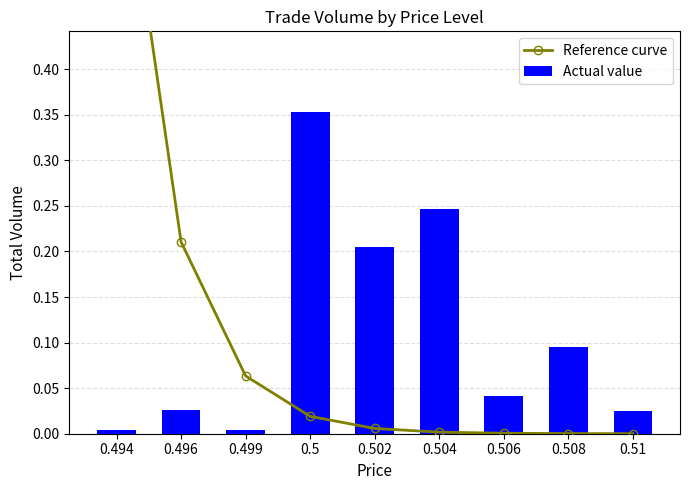

What is the sum of all Actual value values?

1.0